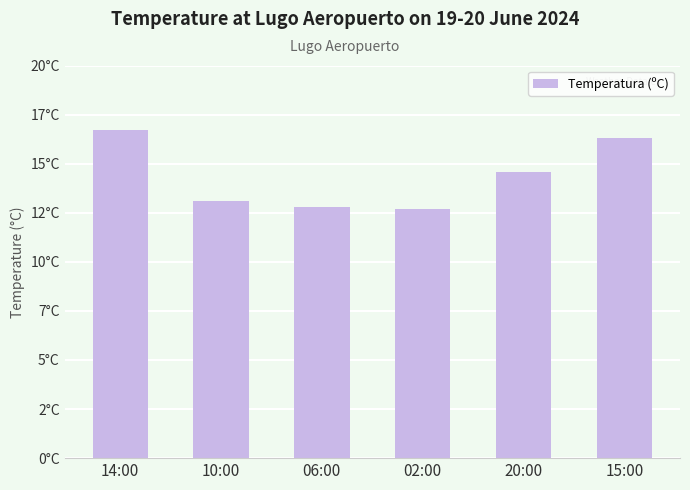

What is the label of the 2nd bar from the left?

10:00